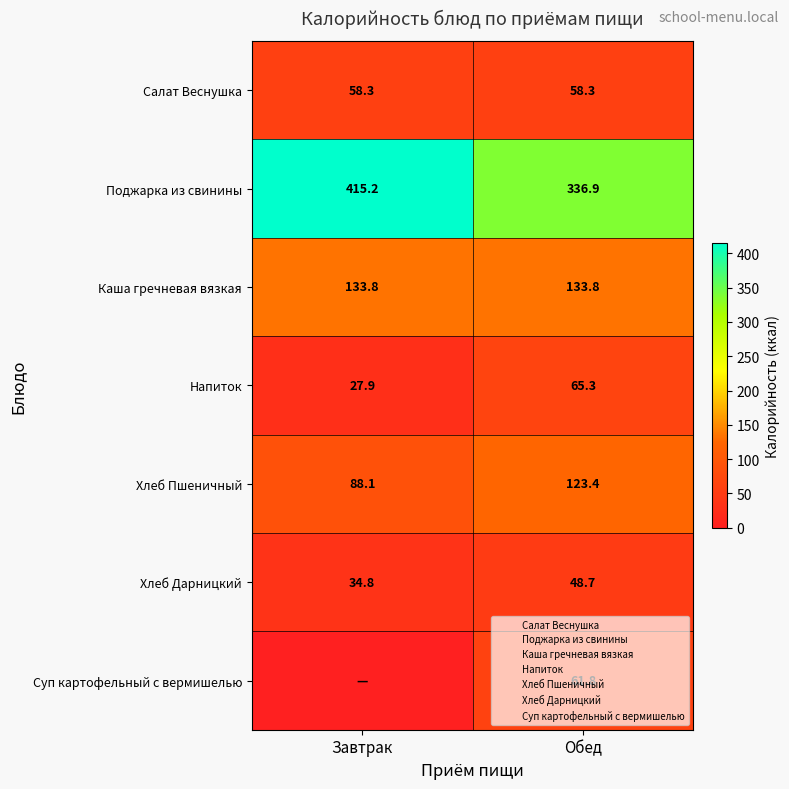

Which category has the lowest value across all series?

Завтрак